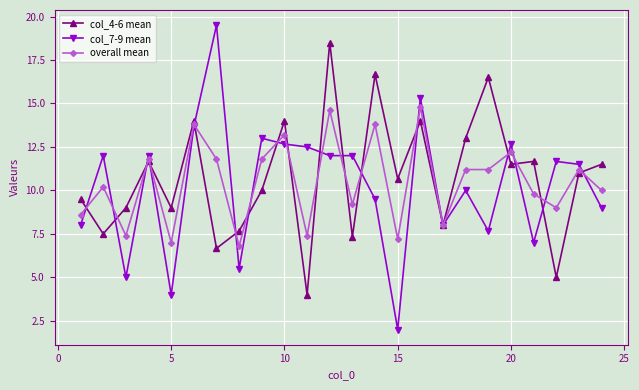

True or false: col_7-9 mean has more than 1 interior local peaks.

True